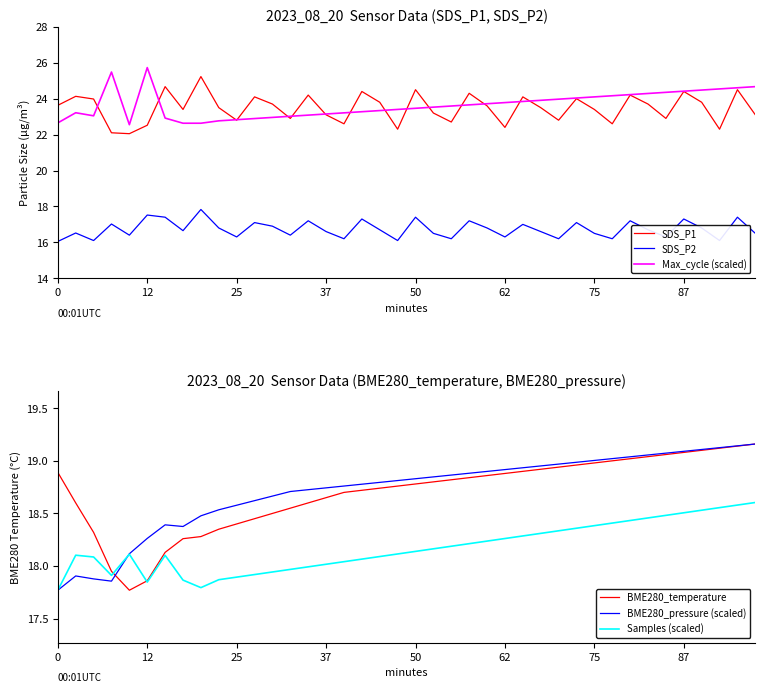

What is the lowest value of the Max_cycle (scaled) series?

22.6